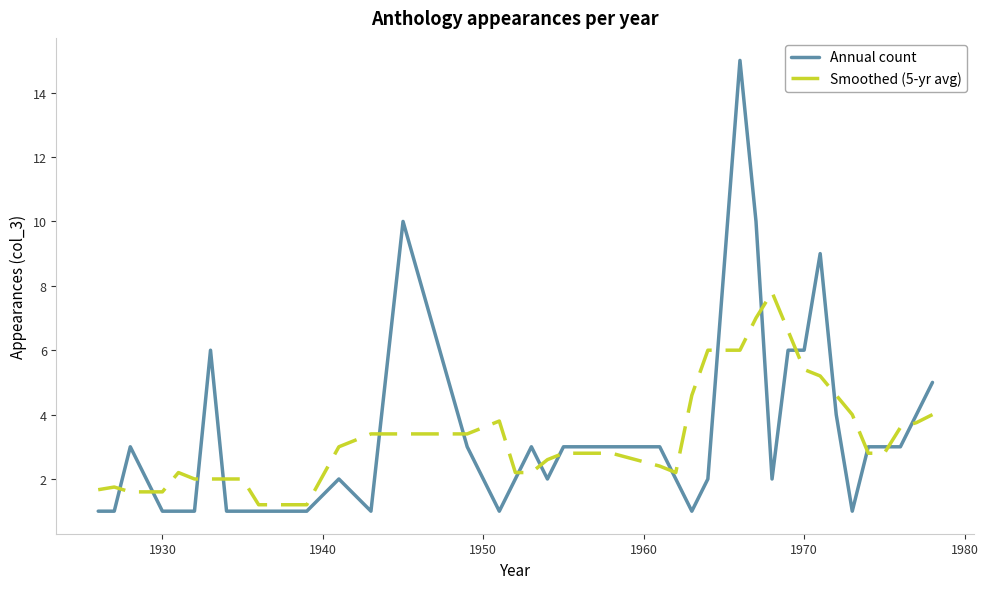

What is the minimum value shown in the chart?

1.0